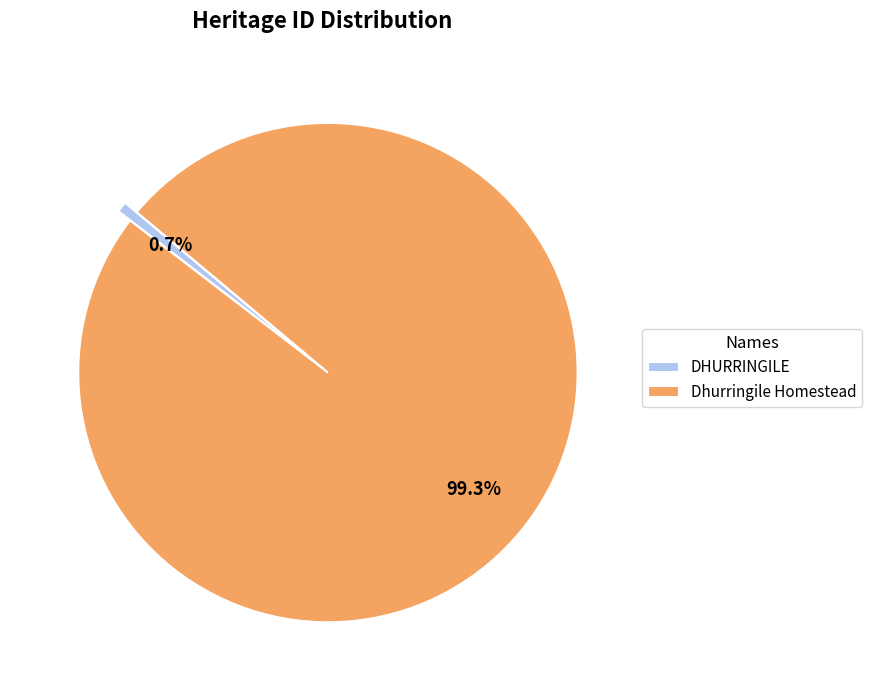

To the nearest percent, what percentage of the pie is Dhurringile Homestead?

99%